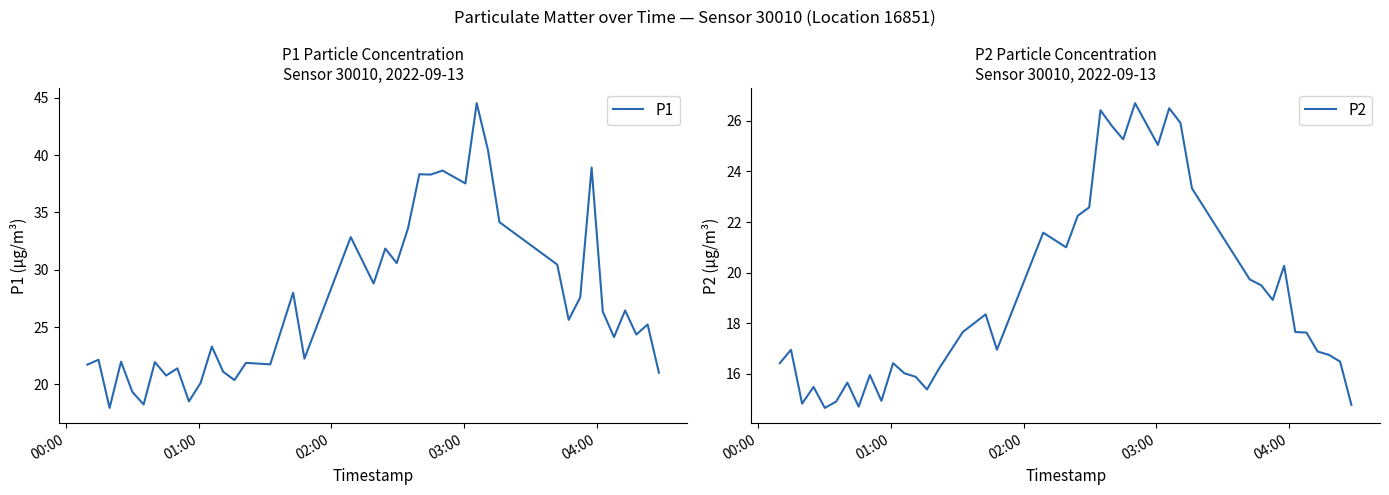

Which series has the largest range (max minus min)?

P1